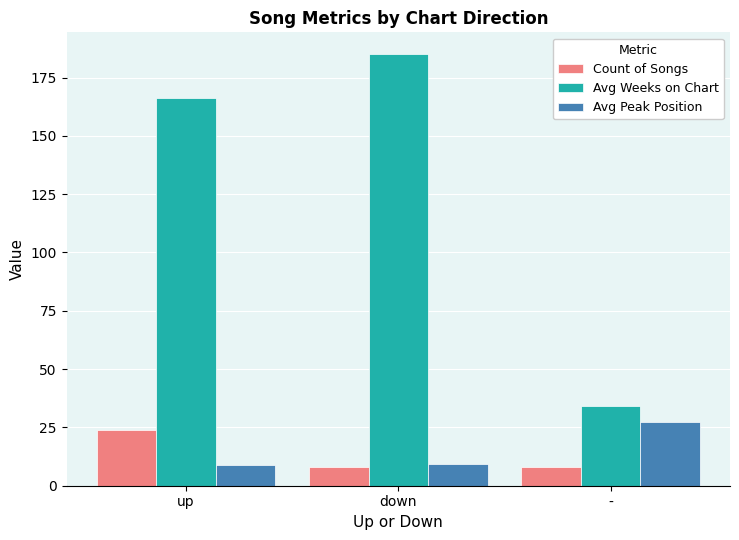

Read the Avg Weeks on Chart value at -.

34.4